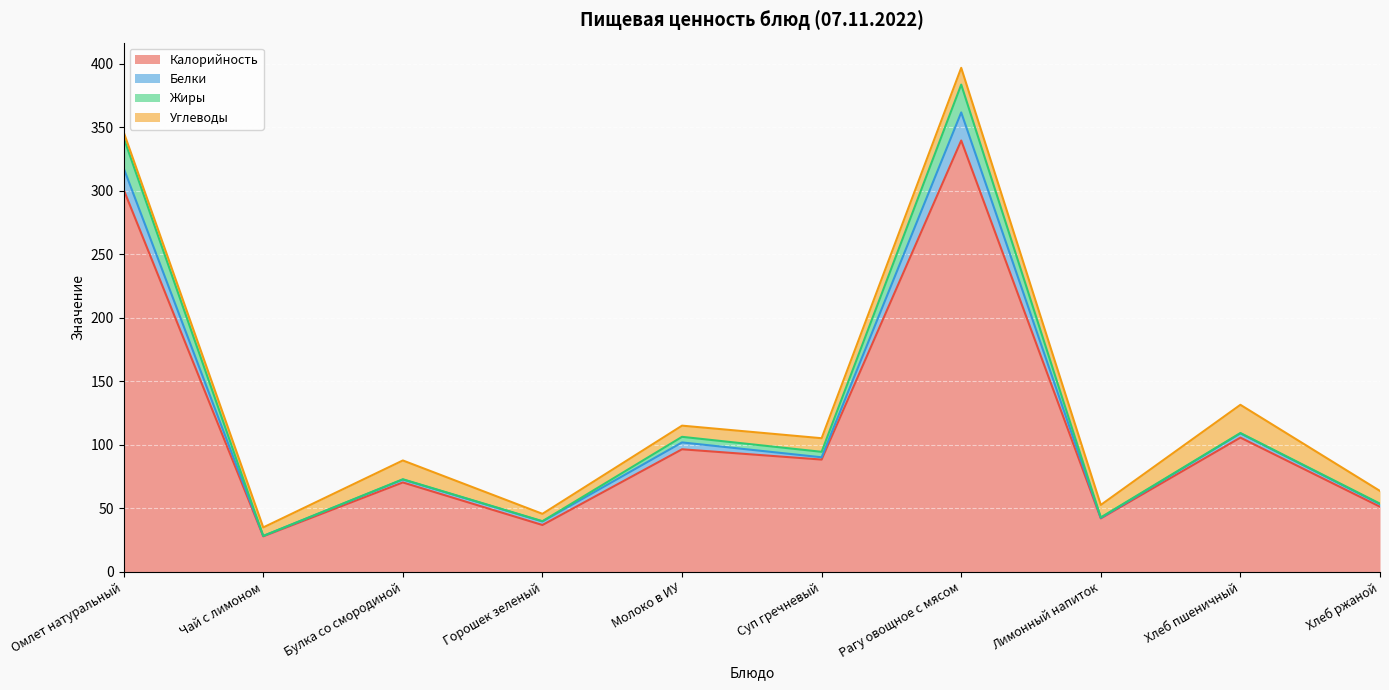

In Белки, how many points are higher than both neighbors (excluding endpoints)?

4